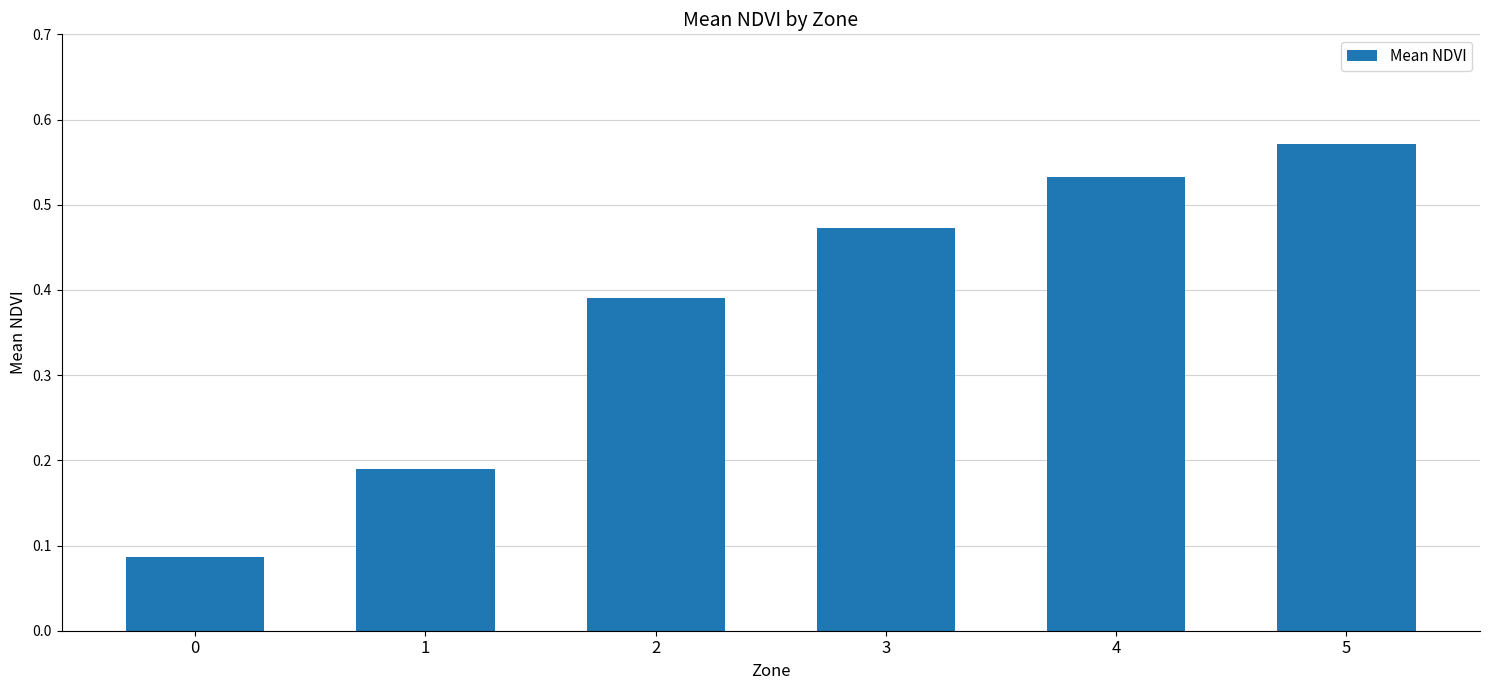

True or false: the data shows 0.3 at 1.

False